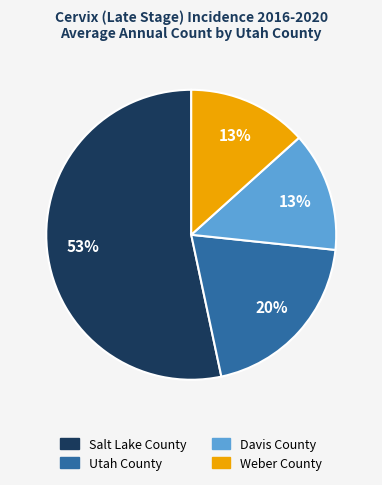

To the nearest percent, what is the difference between the Utah County and Weber County slice percentages?

7%